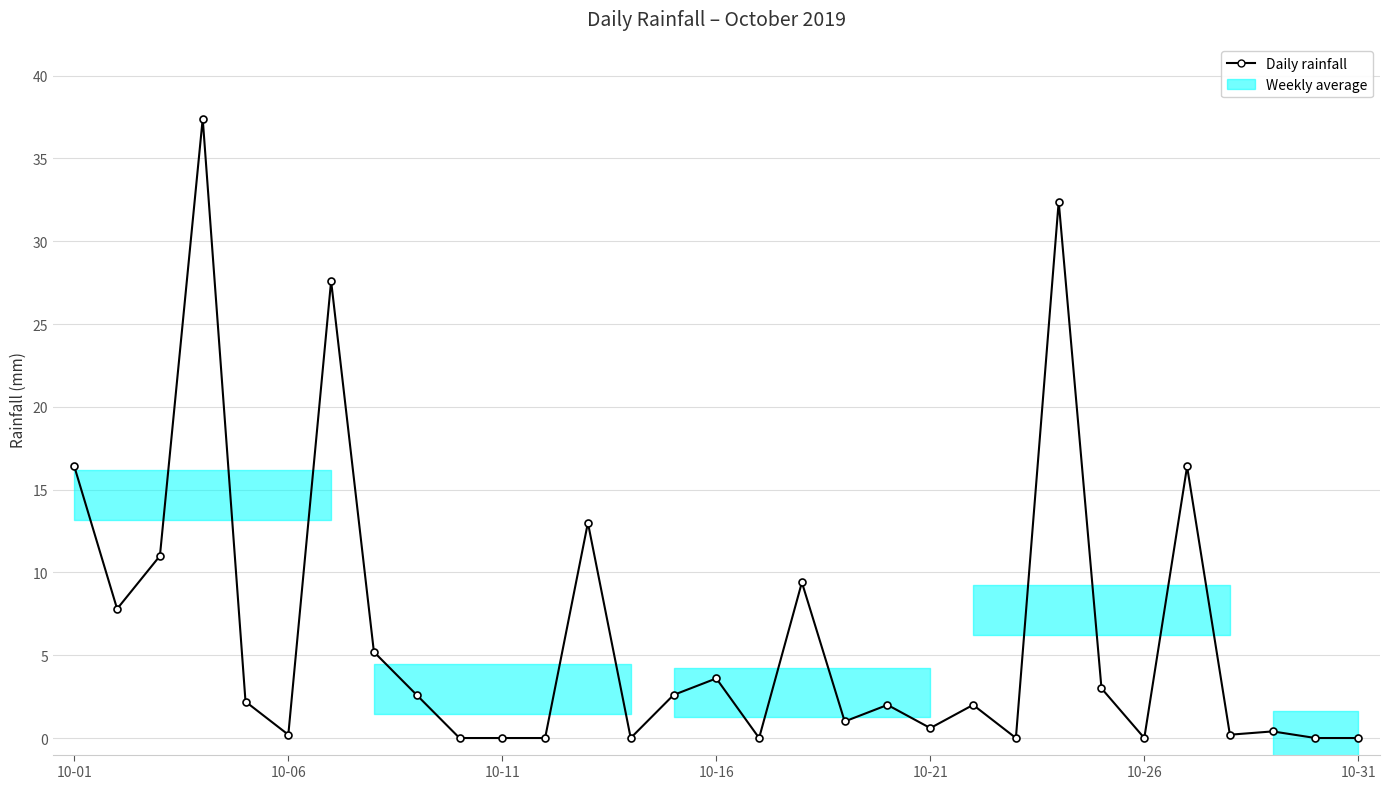

Where does the data first go above 2?

10-01